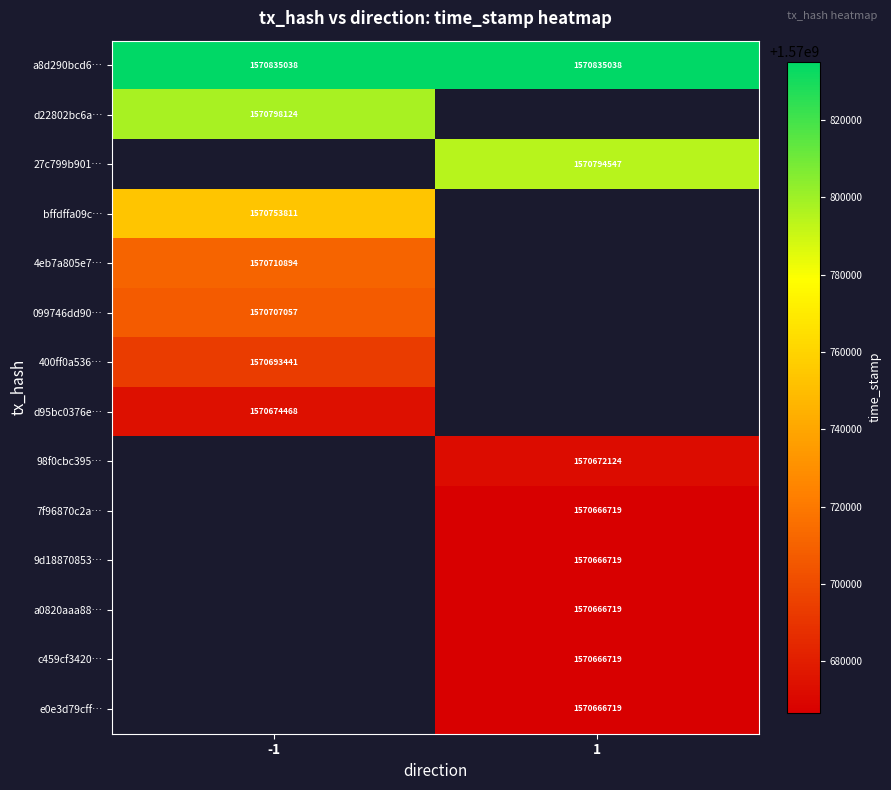

Between 1 and -1, which is larger?

1